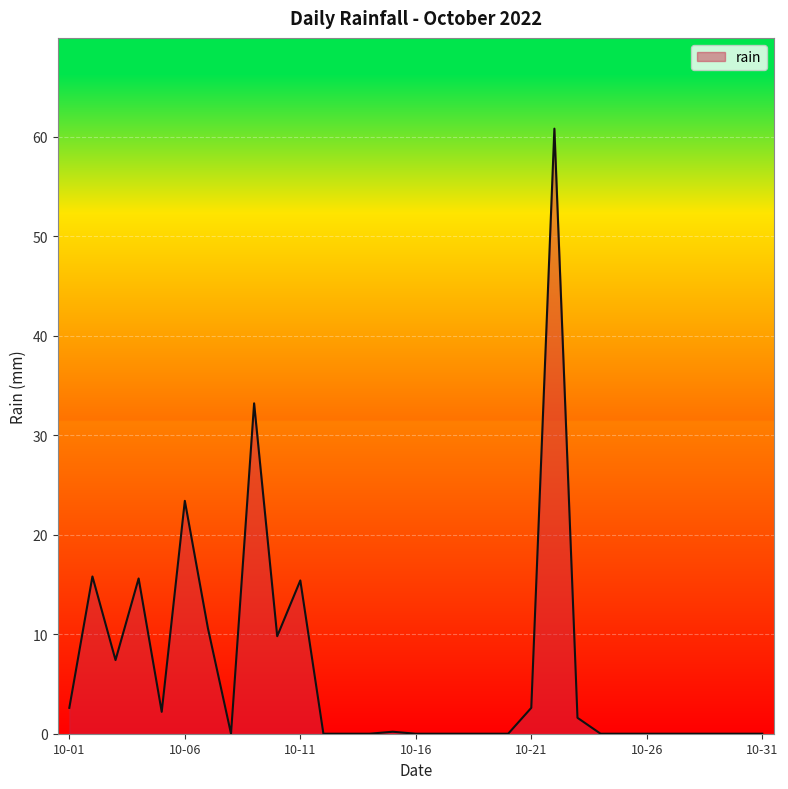

What is the greatest value displayed?

60.8